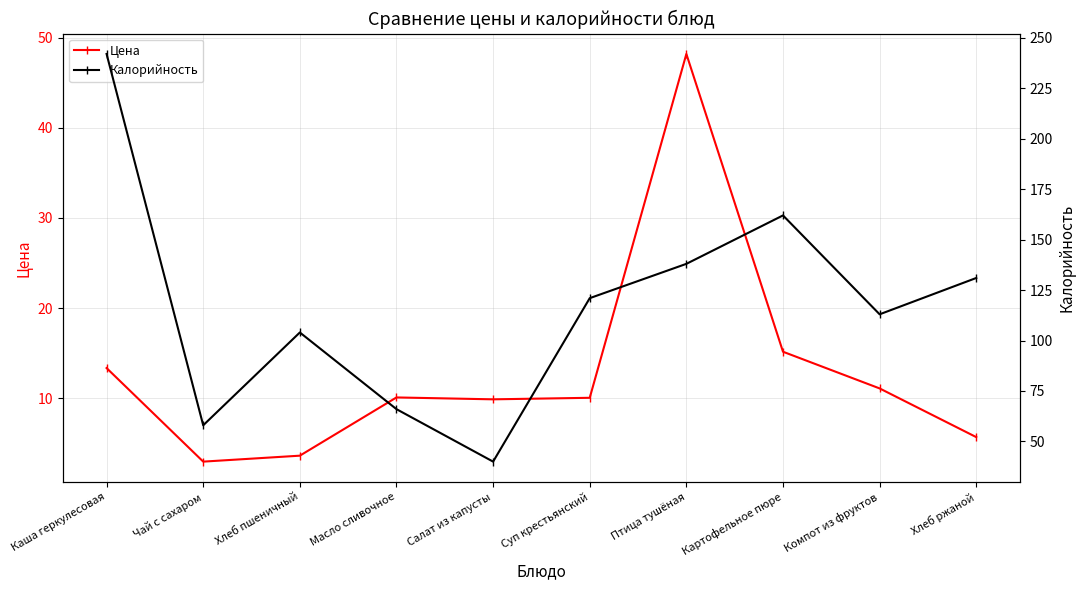

In Калорийность, how many points are lower than both neighbors (excluding endpoints)?

3